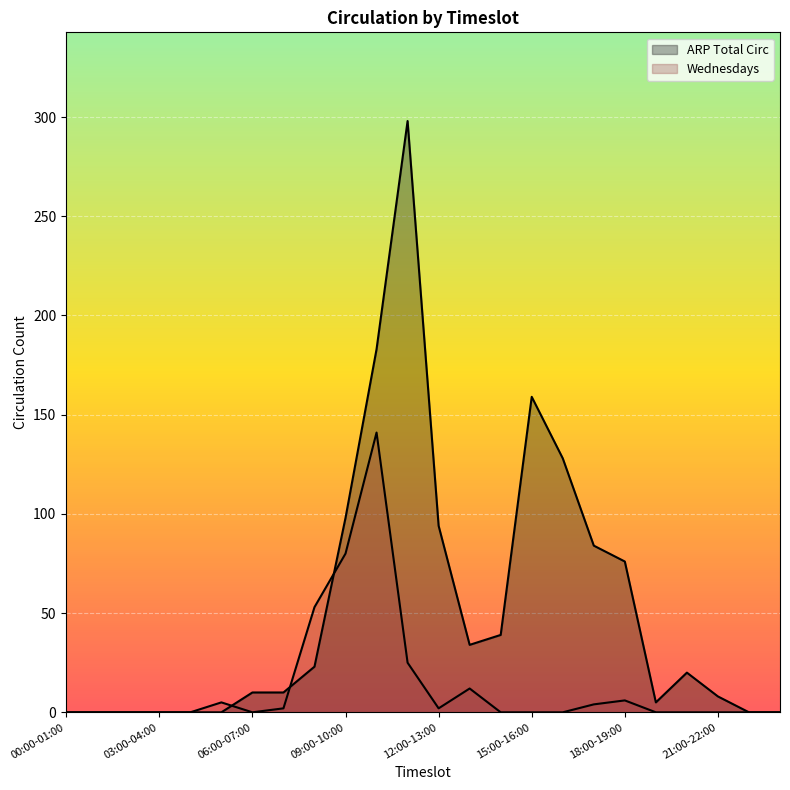

How many interior local valleys does the Wednesdays series have?

2